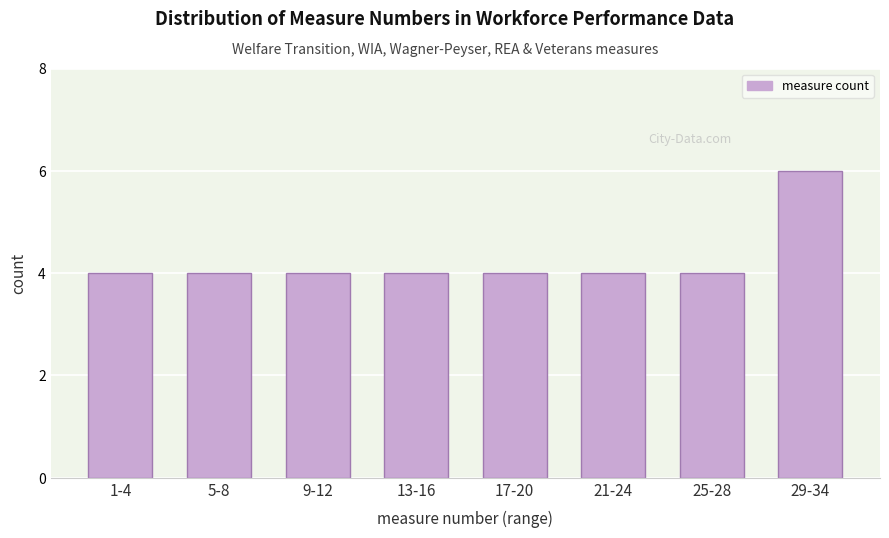

Reading right to left, transcribe all the data shown in this chart.

6	4	4	4	4	4	4	4